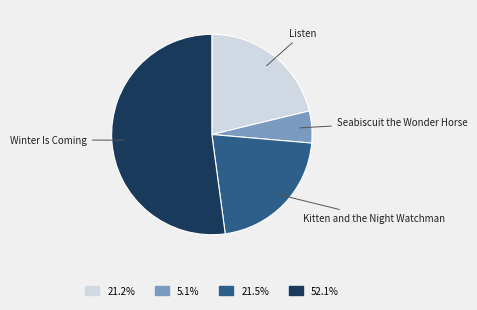

Is there a majority slice in this chart?

Yes